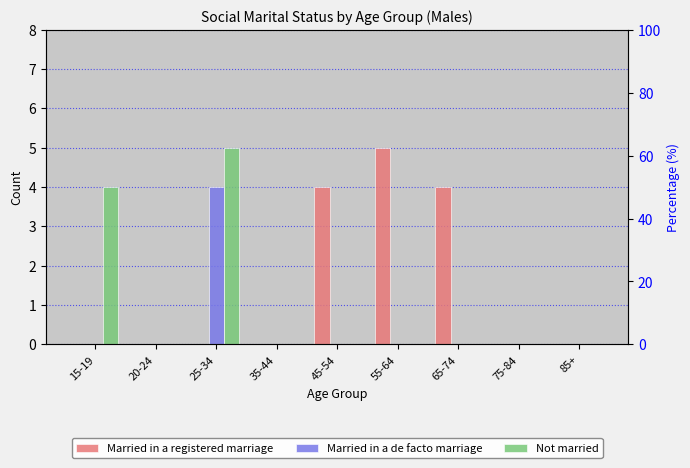

Does the chart contain any negative values?

No